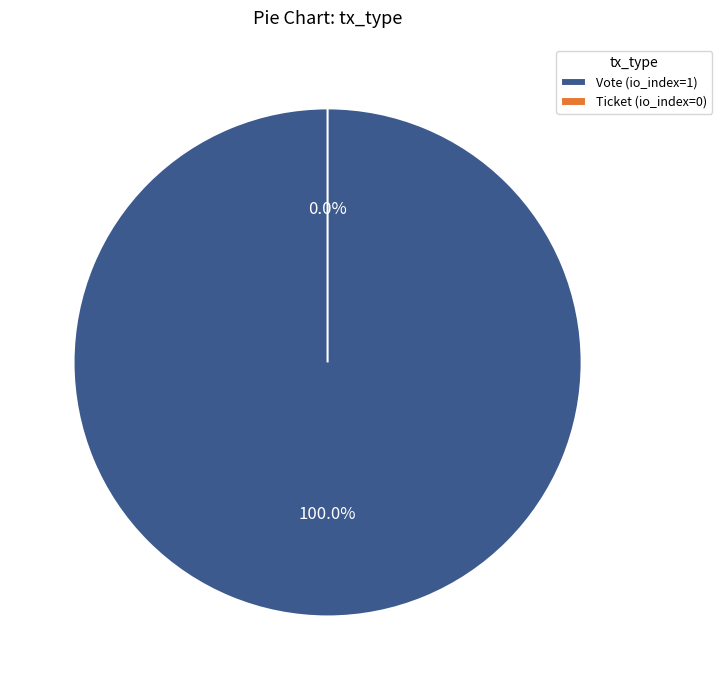

Rank the categories by value from lowest to highest.

Ticket, Vote